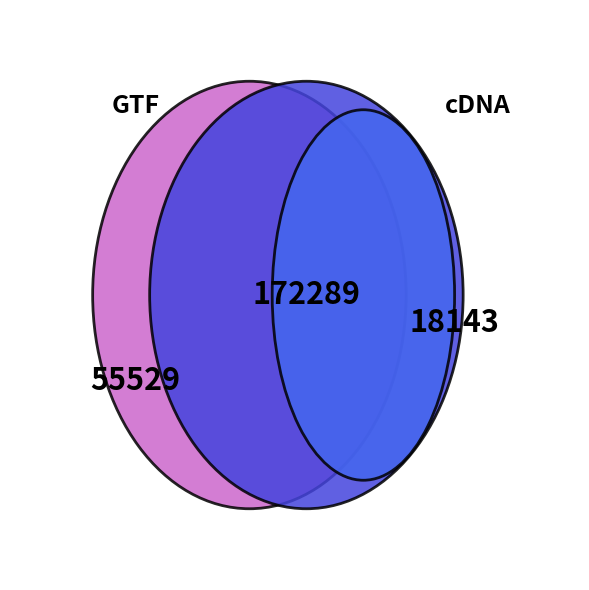

Does 22712 represent more than half of the total?

No